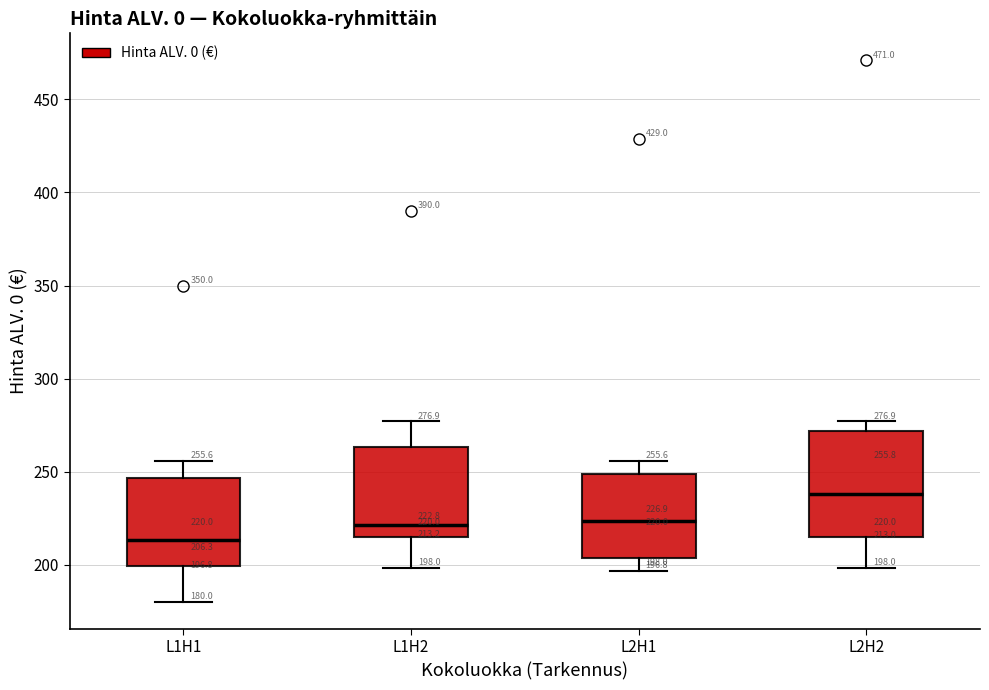

Comparing the boxes themselves (not the whiskers), which one is the tallest?

L2H2